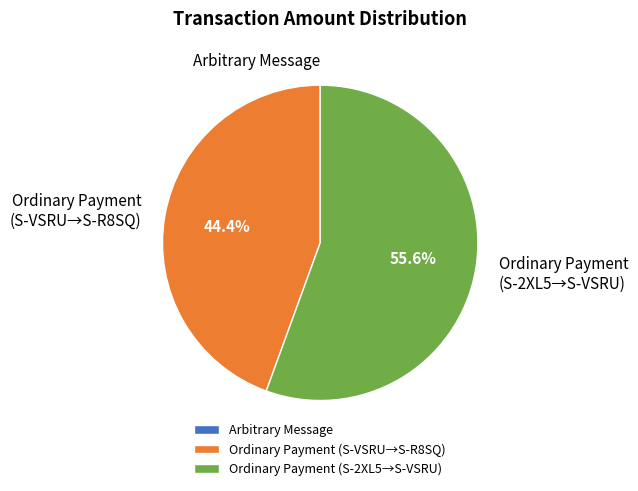

What portion of the pie excludes Ordinary Payment (S-VSRU→S-R8SQ)?

55.6%